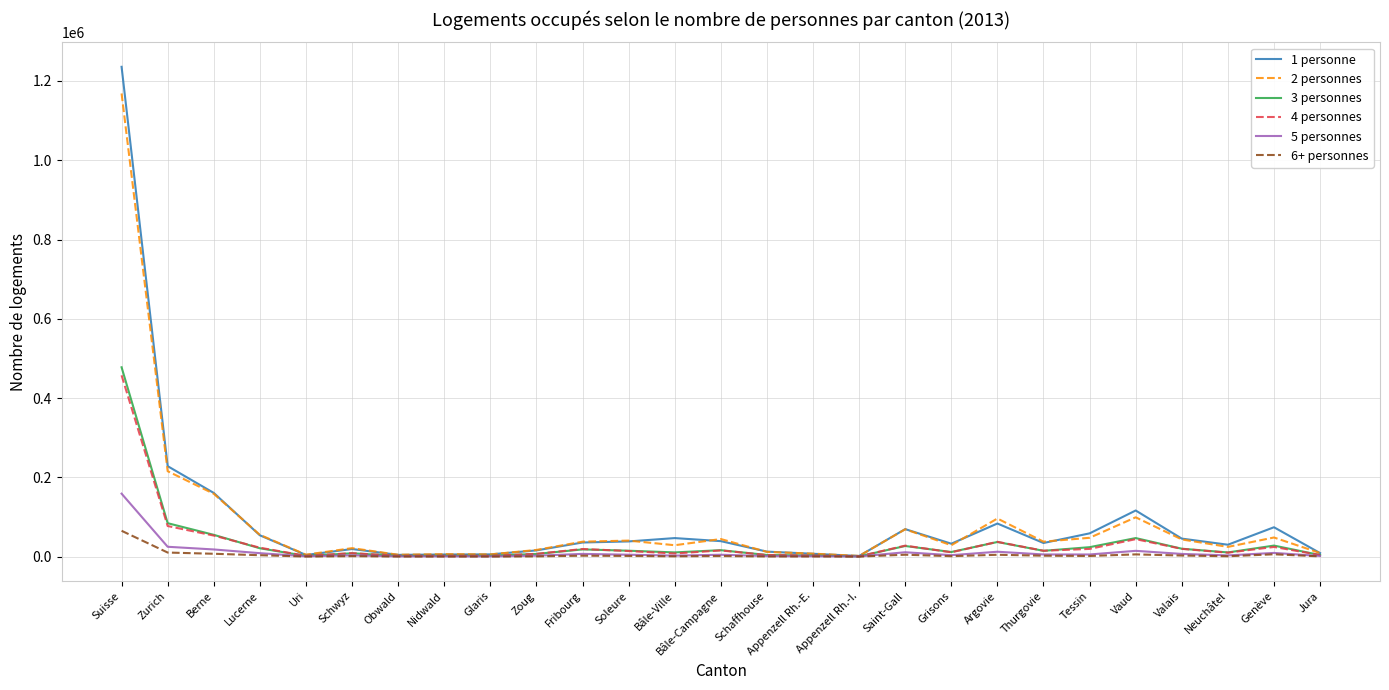

What is the greatest value displayed?

1235768